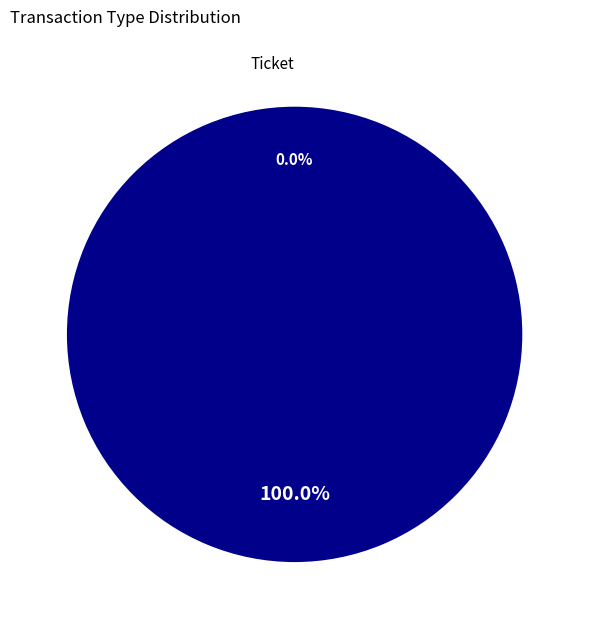

How many slices are in this pie chart?

2